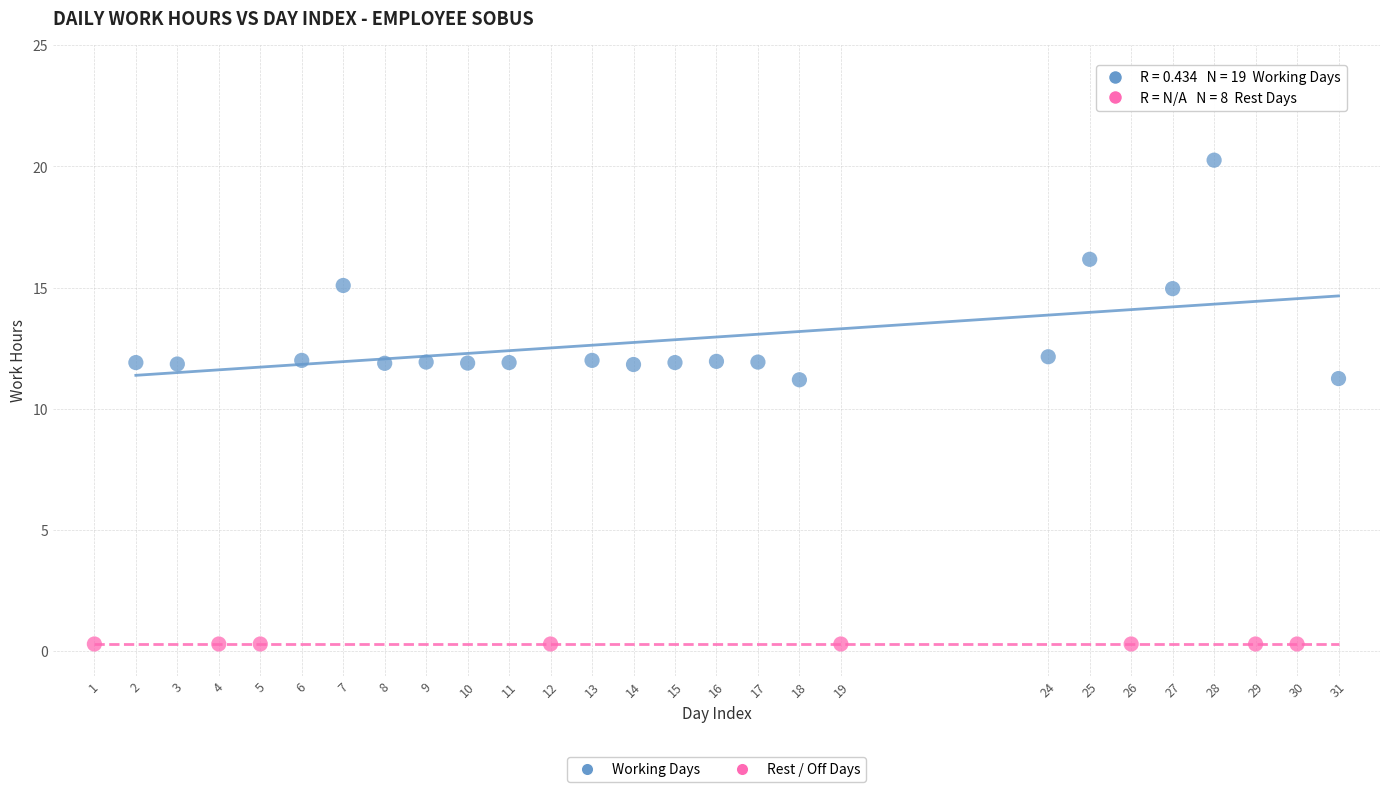

Which series reaches the maximum Y coordinate?

Working Days